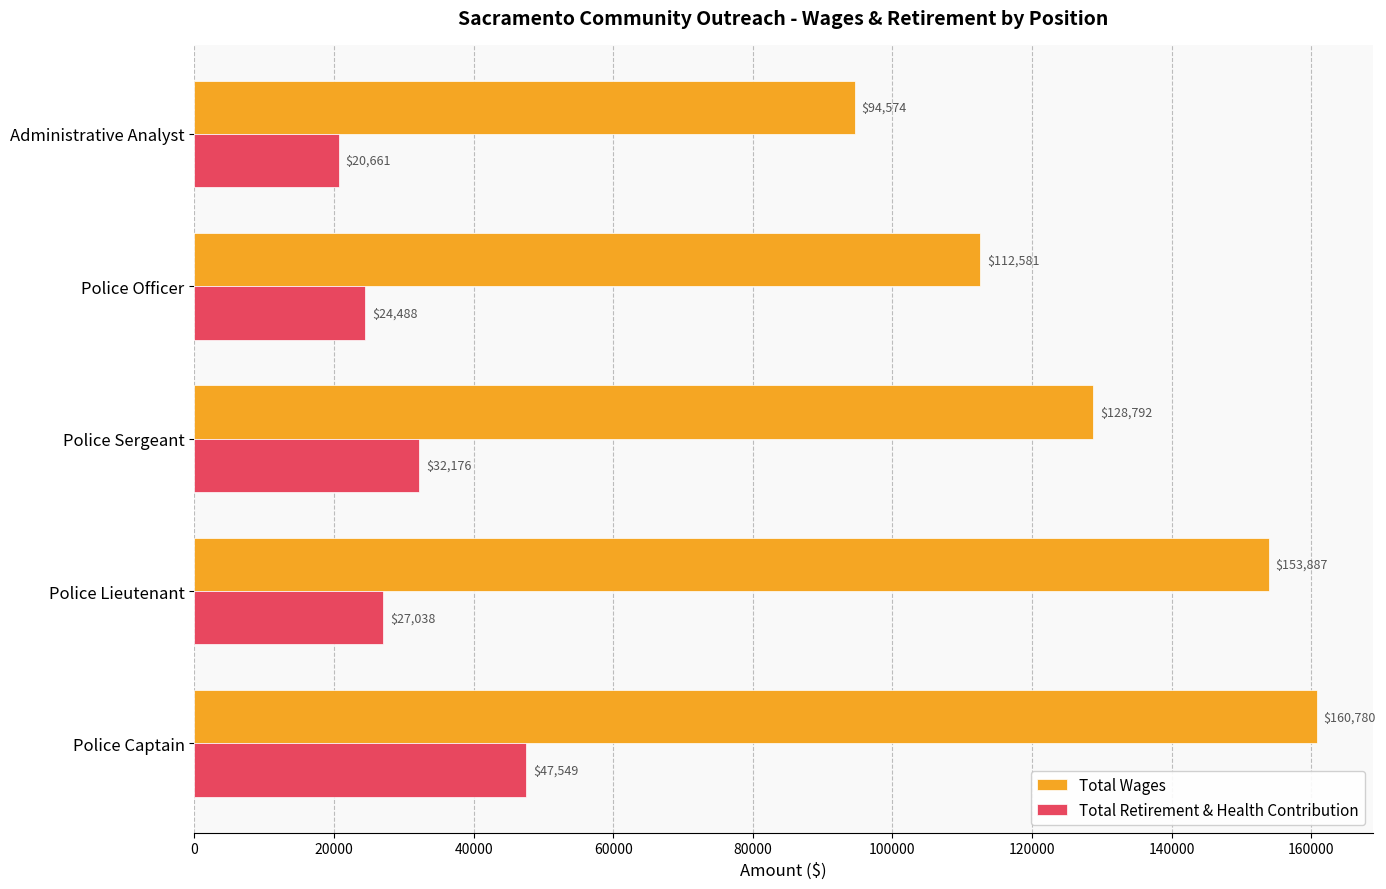

True or false: Total Retirement & Health Contribution has a value of 5037.8 at Police Officer.

False